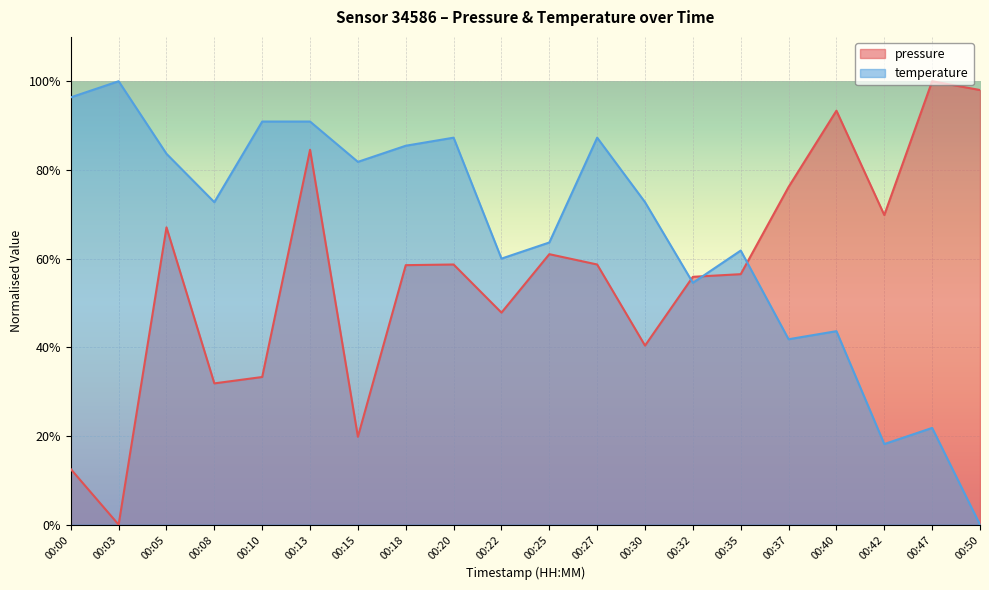

What is the total value across all series at 00:00?

108.9